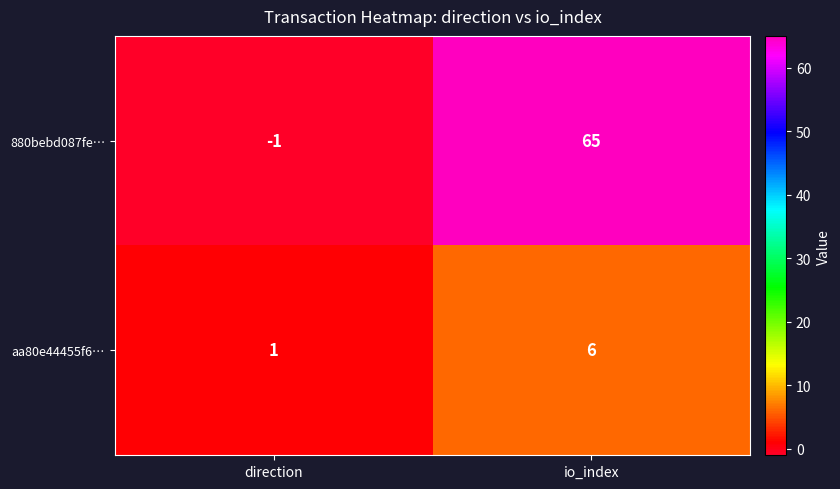

What is the difference between the maximum and minimum values in the aa80e44455f6… series?

5